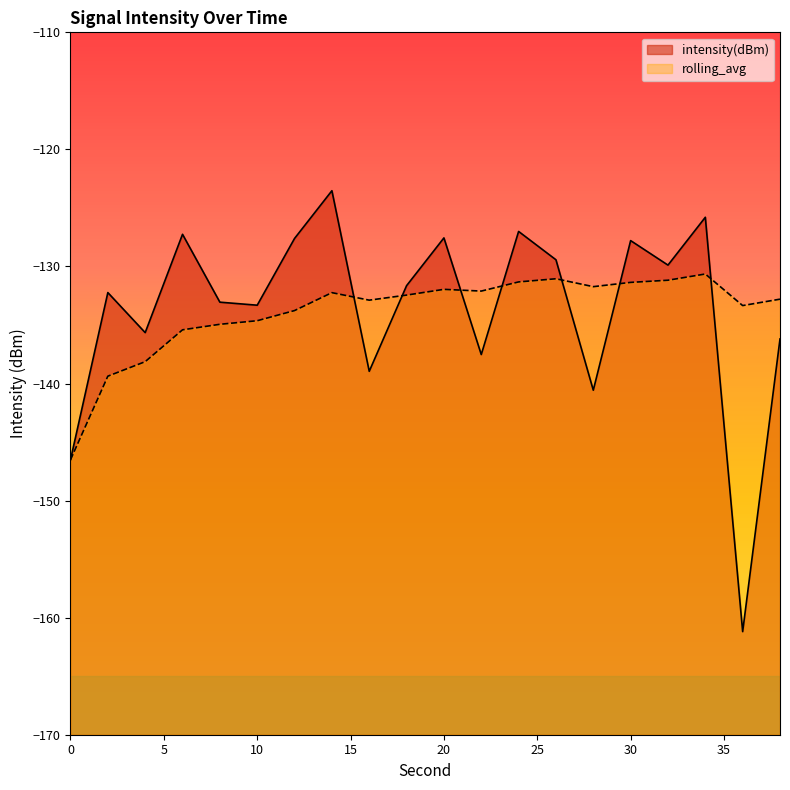

True or false: intensity(dBm) has more than 2 interior local peaks.

True